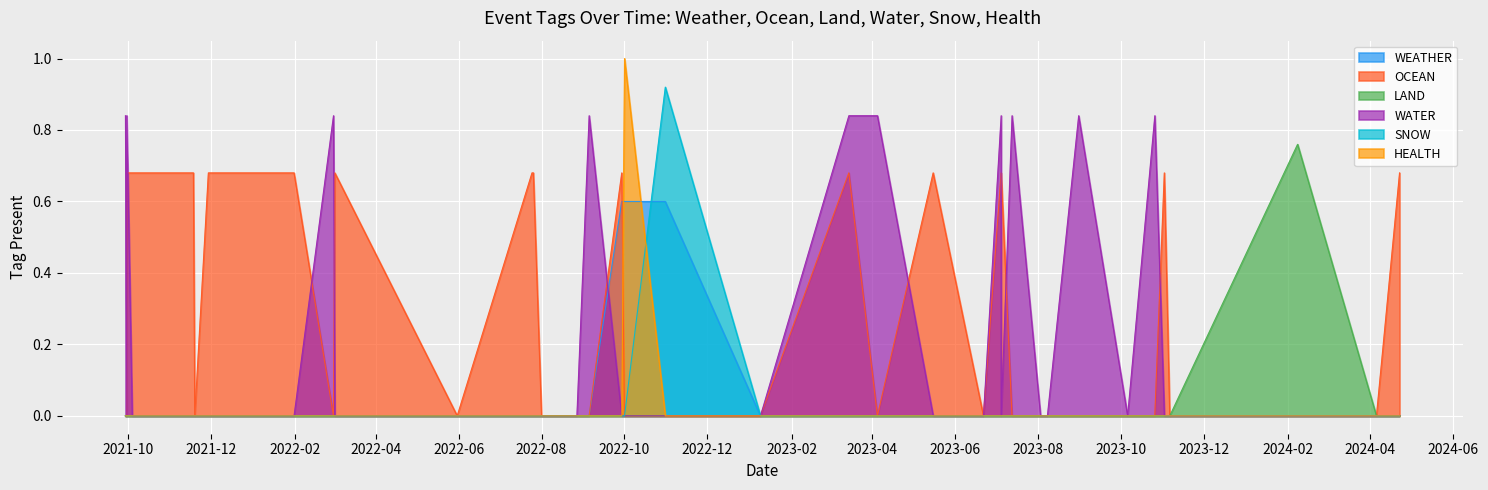

What is the maximum value for LAND?

0.8